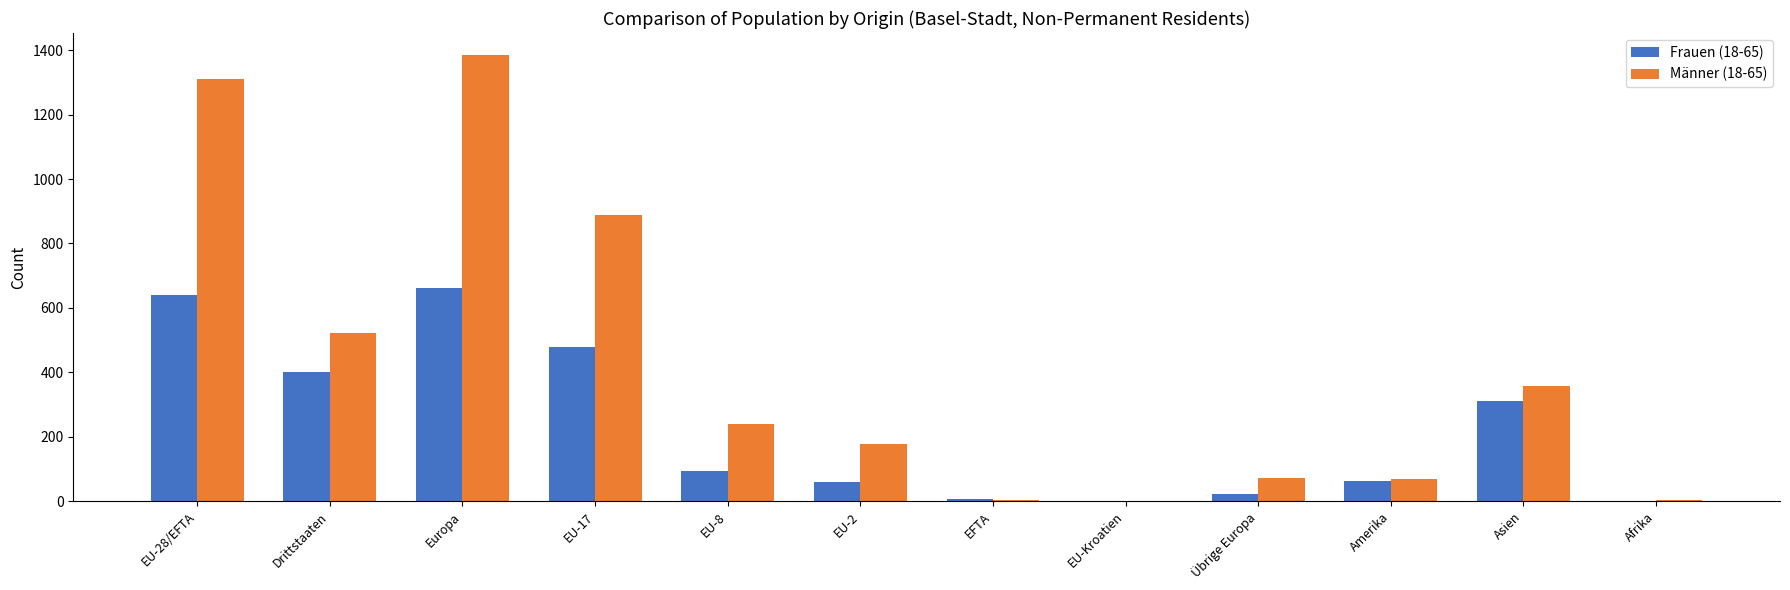

What is the sum of all Männer (18-65) values?

5032